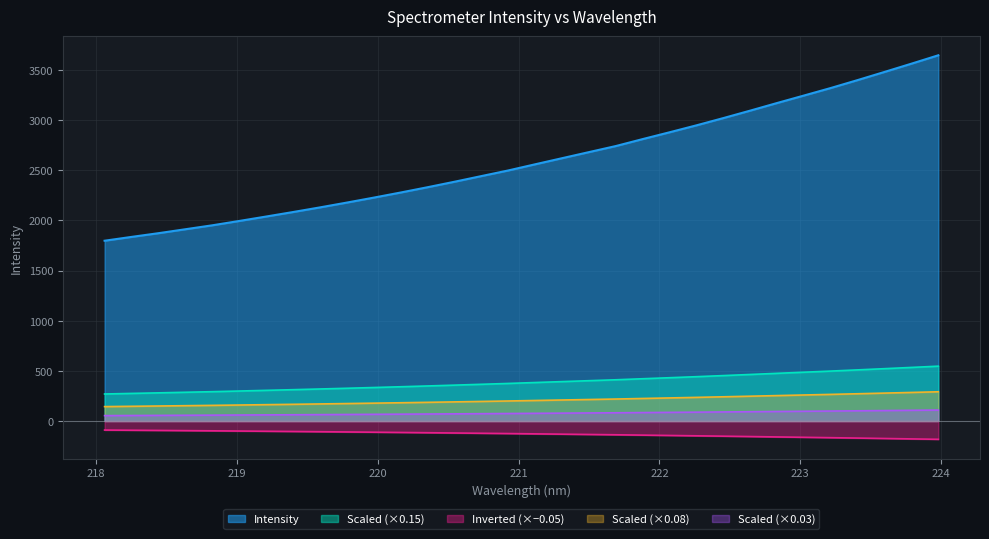

Which category has the lowest value across all series?

218.0596